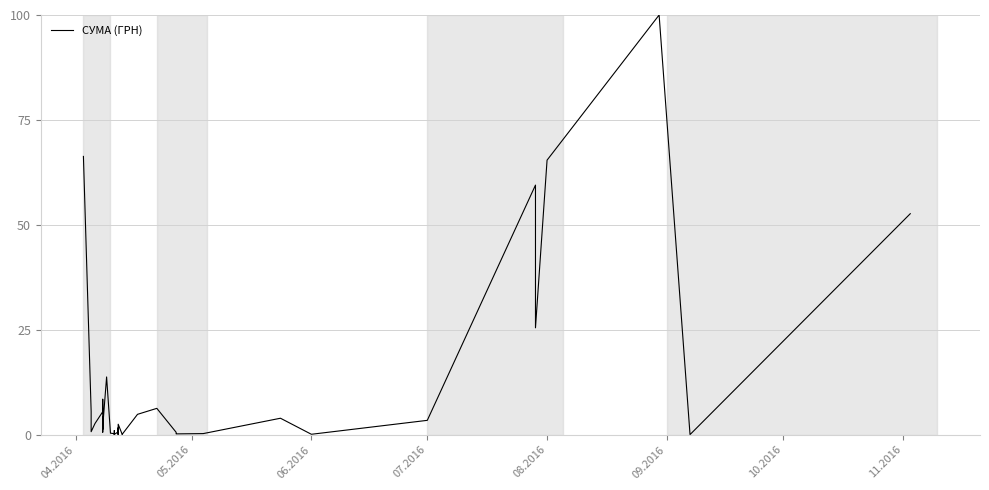

How many interior local valleys (lower than both neighbors) does the data have?

13